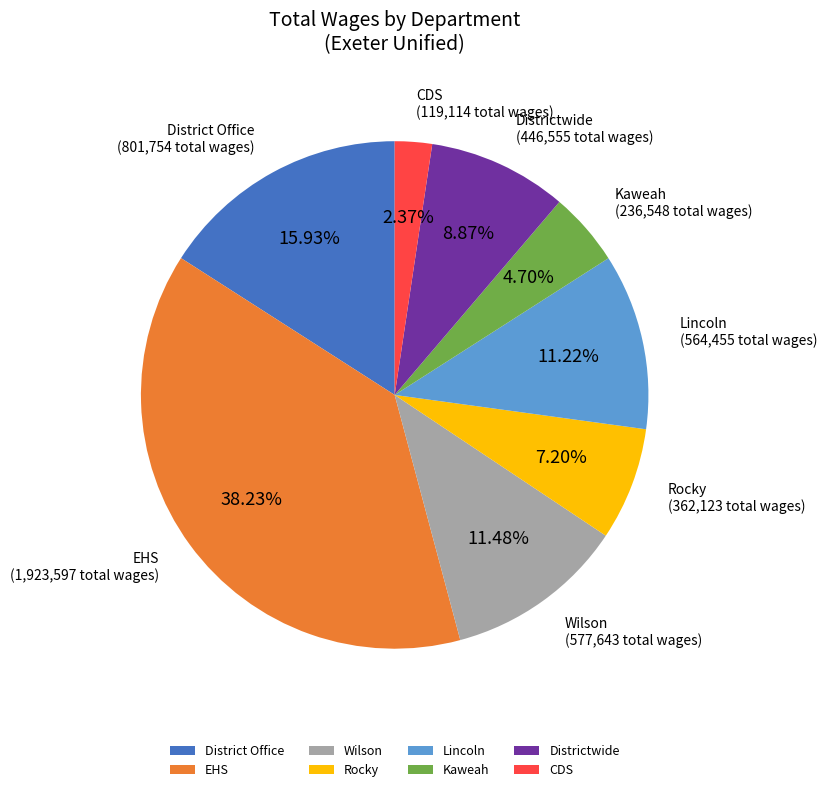

To the nearest percent, what is the combined percentage of EHS and Lincoln?

49%